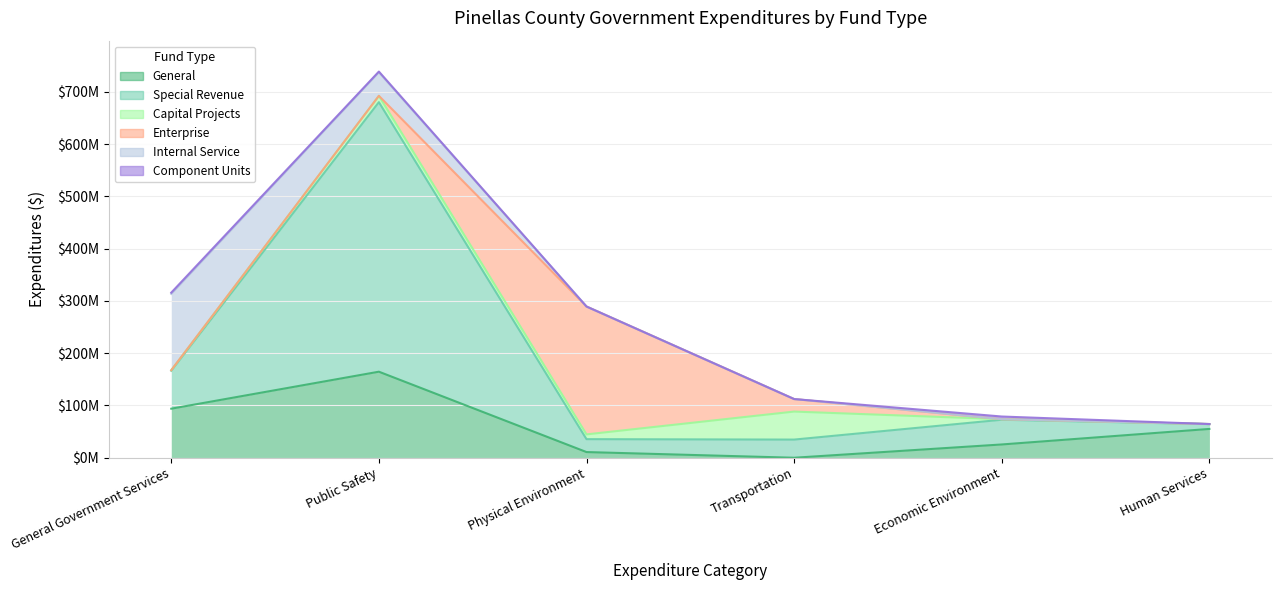

What is the difference between the highest and lowest values at Public Safety?

515647306